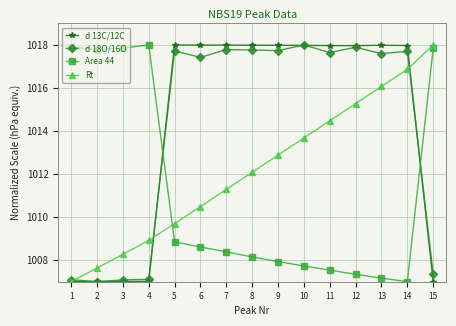

Which category has the highest value in the Rt series?

15